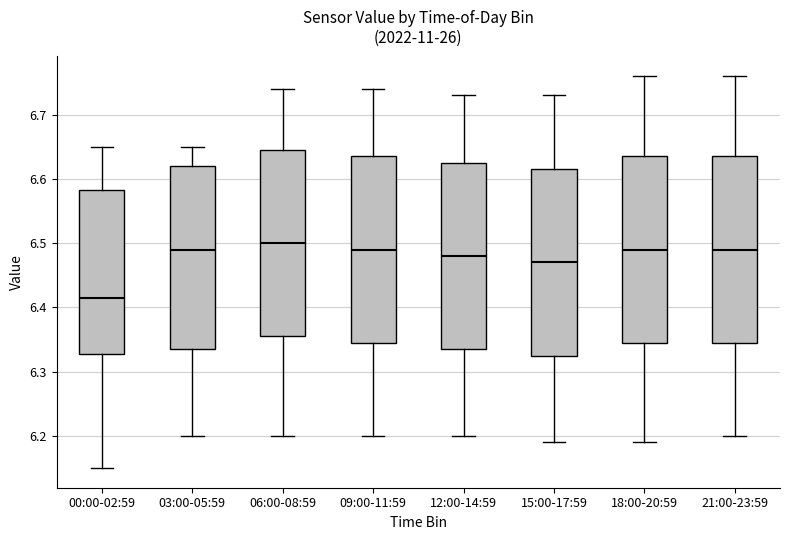

Reading left to right, read every box against the y-axis: the position of its median line, the range the box covers, and the ends of its whiskers. The values are not printed on the chart, so give them approximately, as read against the axis.

00:00-02:59: median 6.42, box 6.33 to 6.58, whiskers 6.15 to 6.65
03:00-05:59: median 6.49, box 6.34 to 6.62, whiskers 6.20 to 6.65
06:00-08:59: median 6.50, box 6.36 to 6.65, whiskers 6.20 to 6.74
09:00-11:59: median 6.49, box 6.35 to 6.64, whiskers 6.20 to 6.74
12:00-14:59: median 6.48, box 6.34 to 6.63, whiskers 6.20 to 6.73
15:00-17:59: median 6.47, box 6.33 to 6.62, whiskers 6.19 to 6.73
18:00-20:59: median 6.49, box 6.35 to 6.64, whiskers 6.19 to 6.76
21:00-23:59: median 6.49, box 6.35 to 6.64, whiskers 6.20 to 6.76